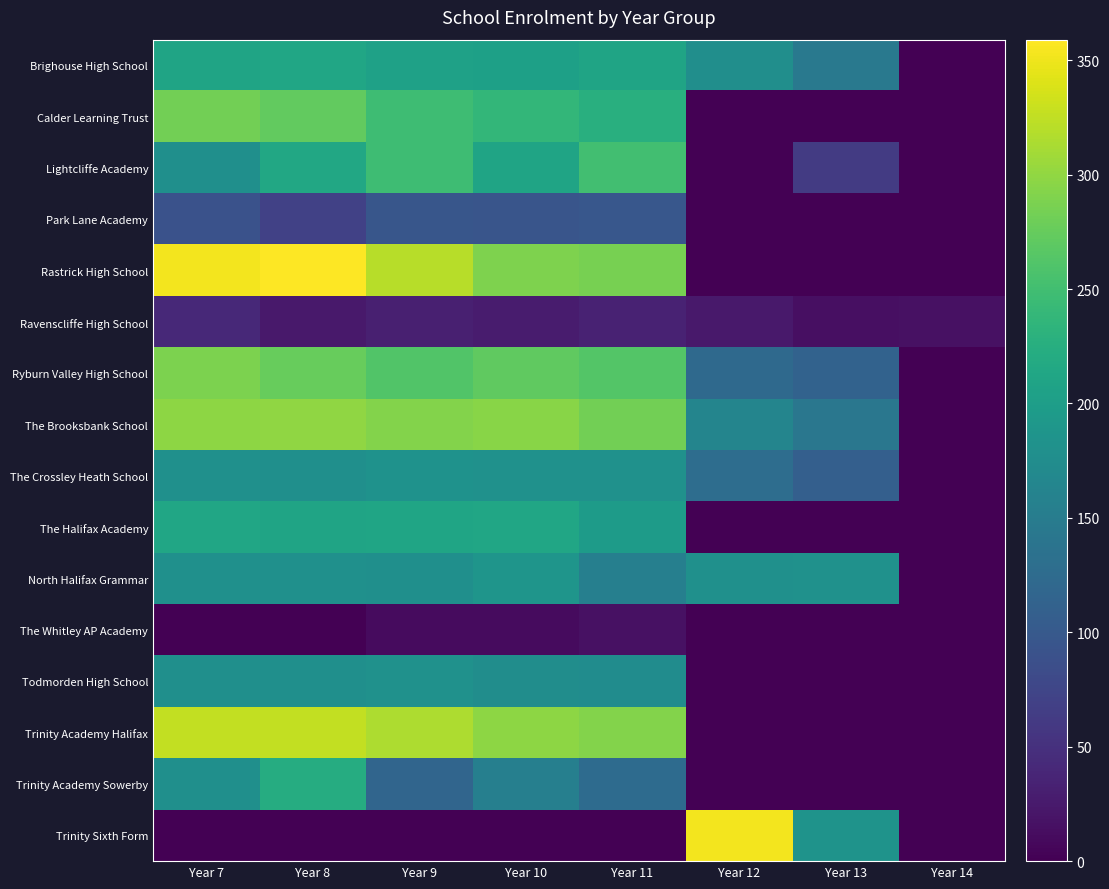

At how many categories does at least one series exceed 303?

4